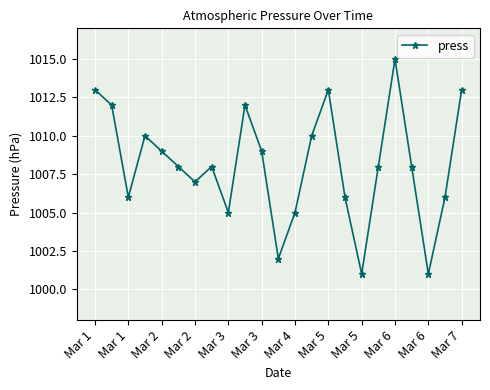

How many lines are shown in the chart?

1